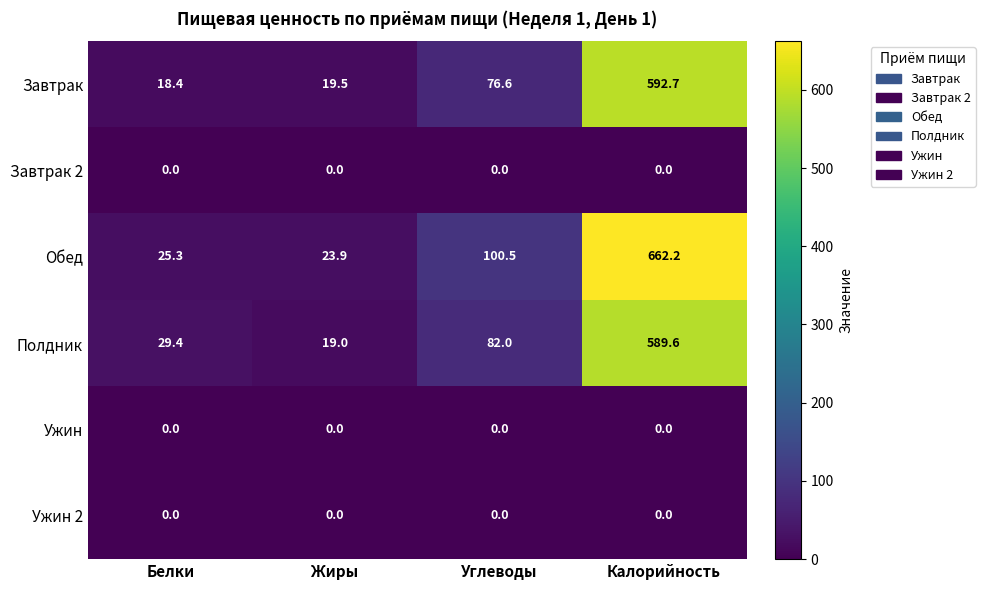

Which series has the widest spread of values?

Обед